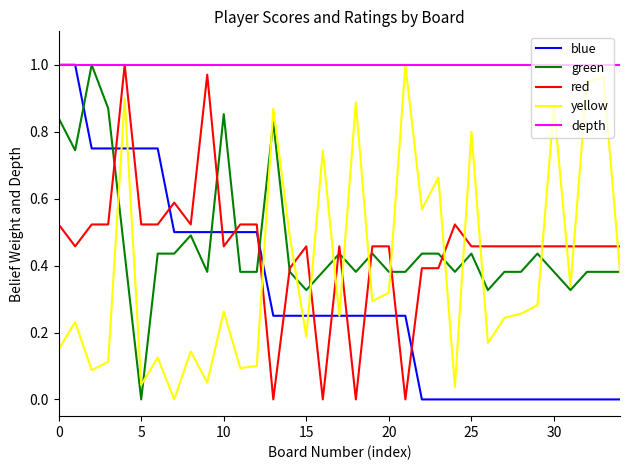

What are all the series names shown in the legend?

blue, green, red, yellow, depth